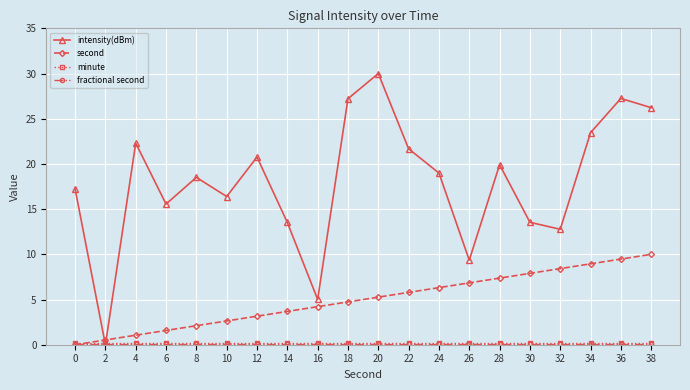

True or false: second has a value of 1.3 at 16.

False